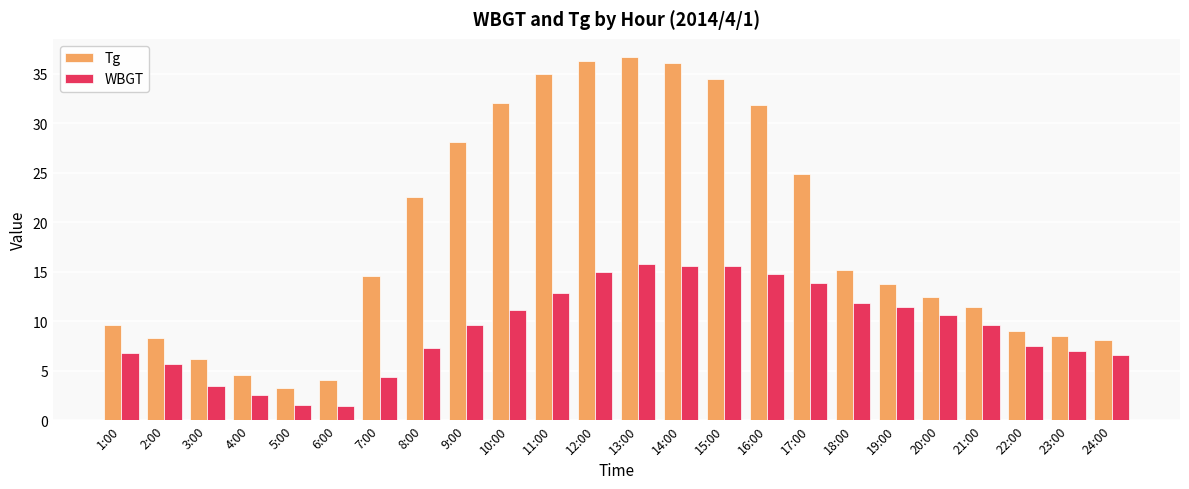

Rank the series at 9:00 from lowest to highest value.

WBGT, Tg